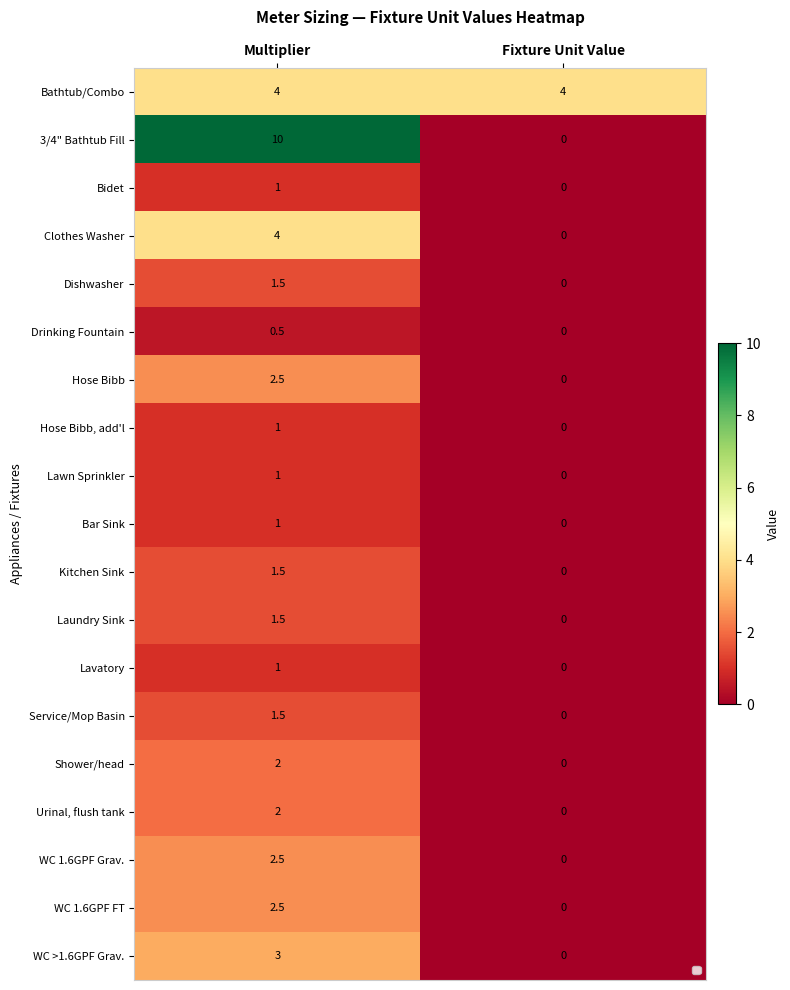

True or false: Shower/head has a value of 2.0 at Multiplier.

True